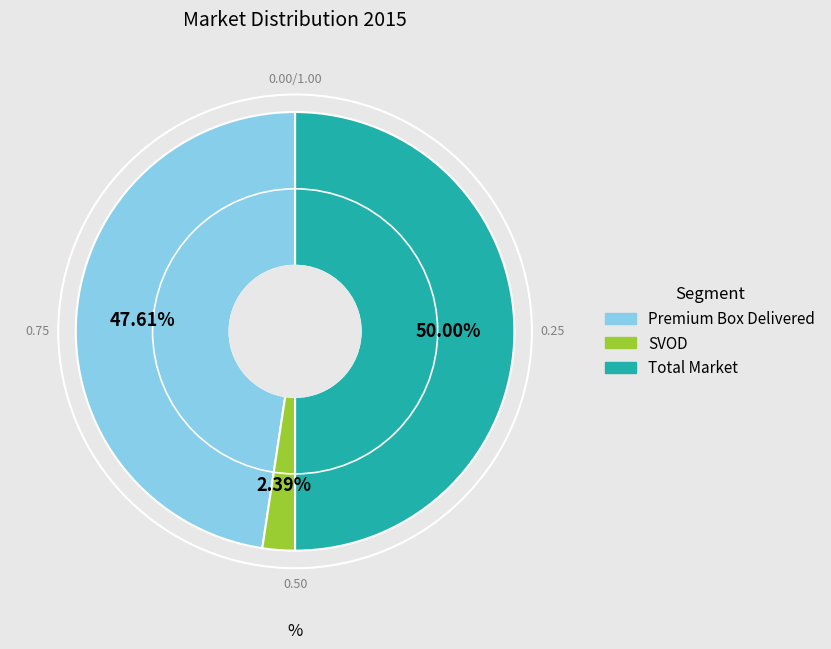

Count the number of slices in the pie.

3